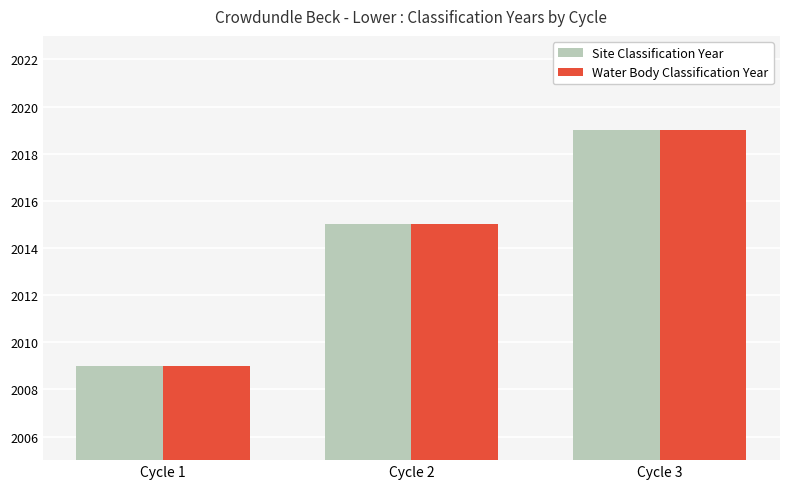

What is the greatest value displayed?

2019